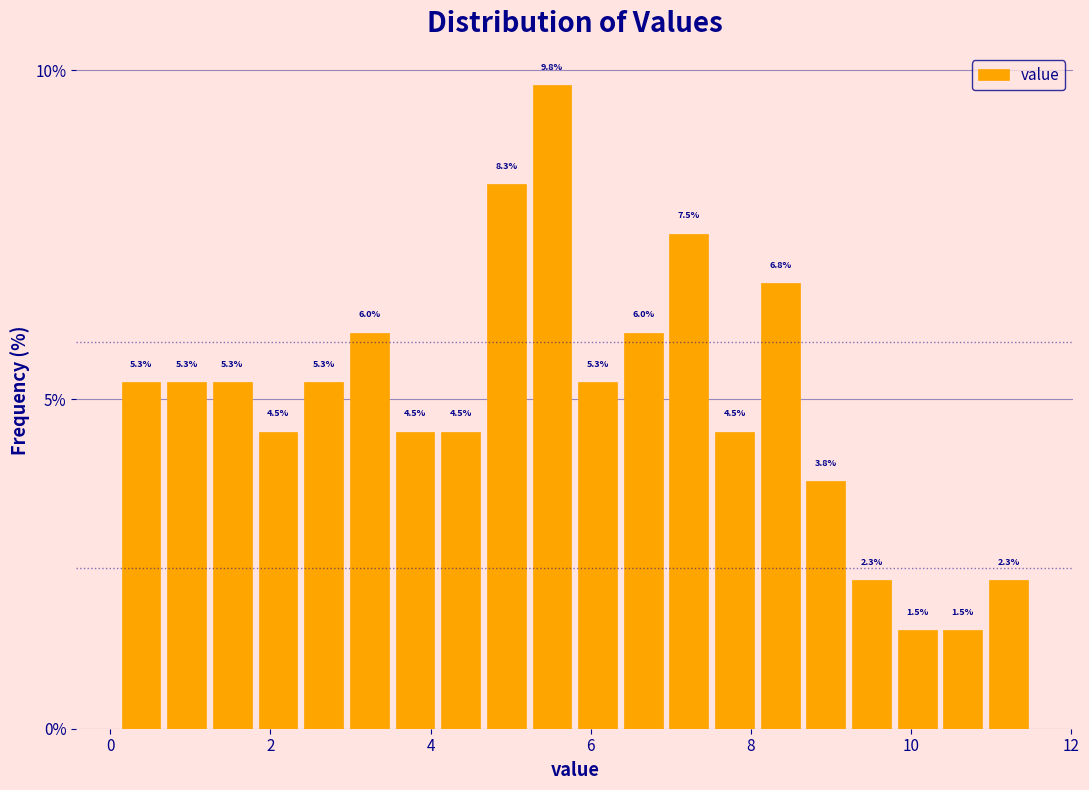

Read against the x-axis, roughly where is the centre of the tallest bar?

5.6